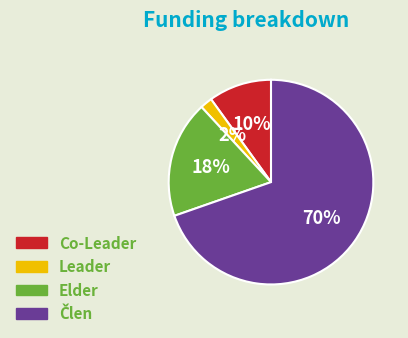

Which has a higher value, Elder or Leader?

Elder